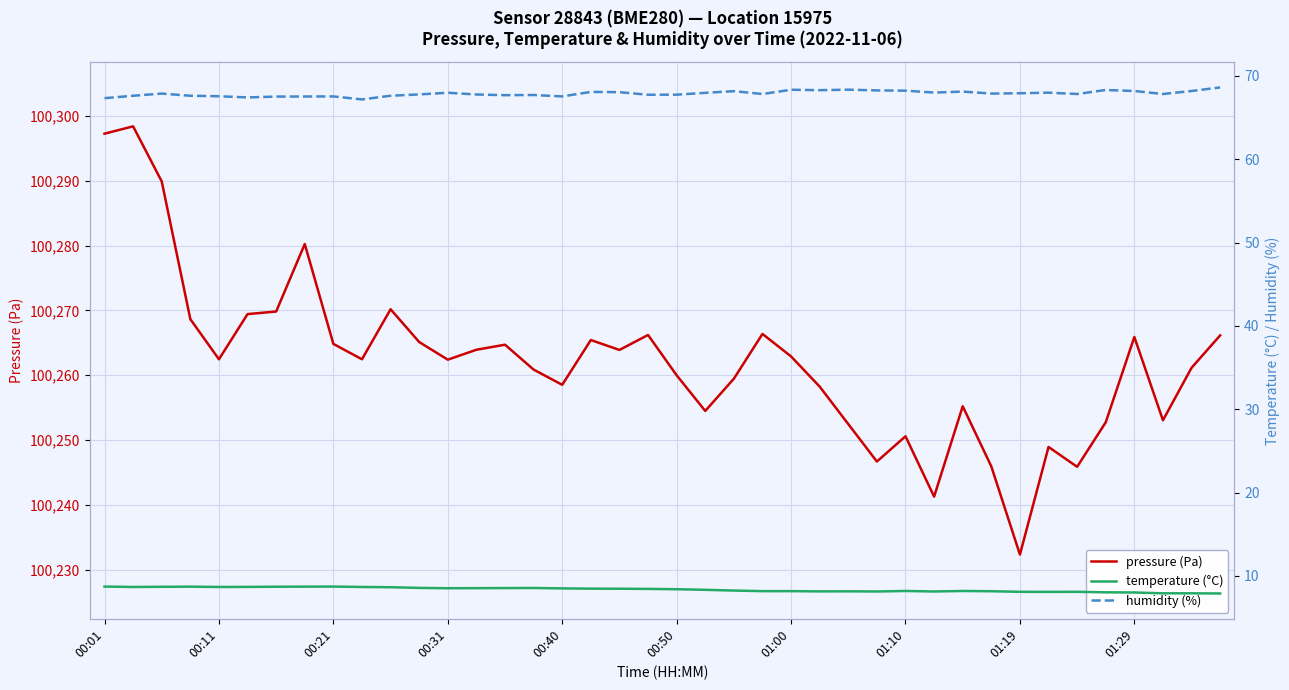

True or false: temperature (°C) and humidity (%) cross at least once.

False